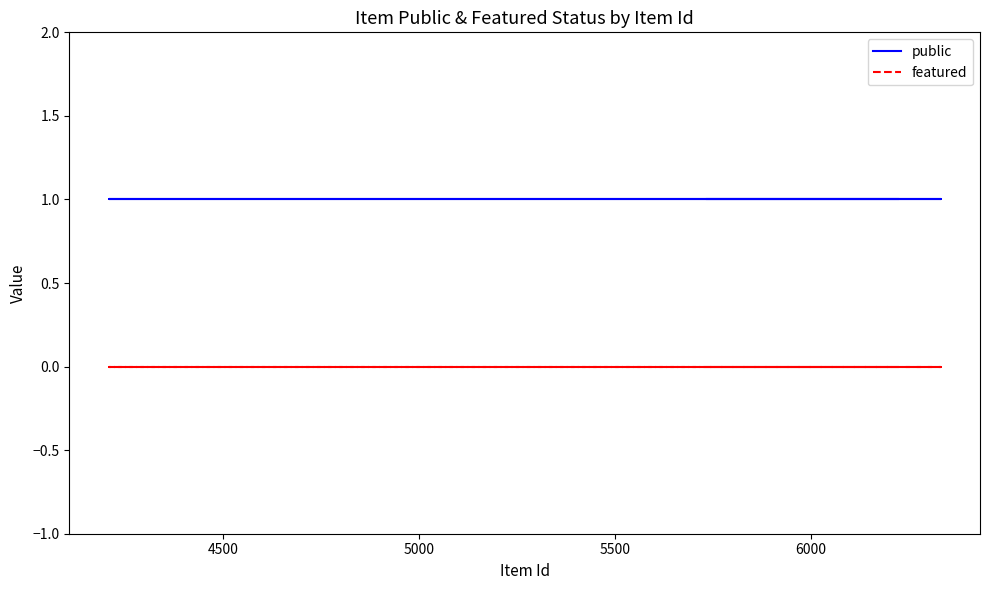

What is the minimum value for public?

1